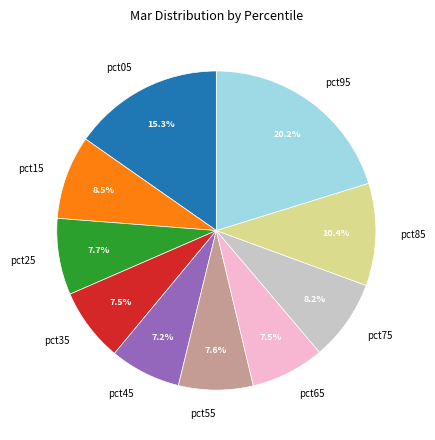

What percentage is the pct95 slice, to the nearest percent?

20%